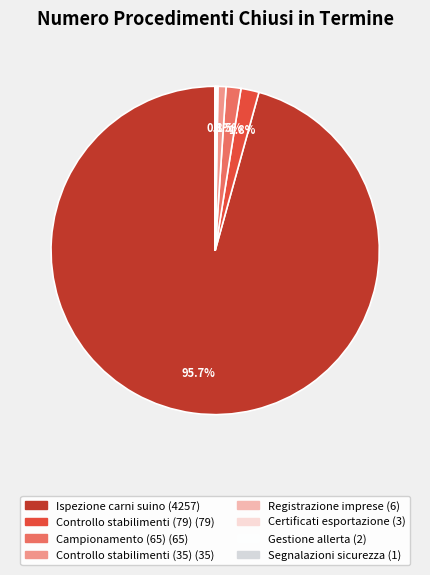

Which category has the biggest portion of the pie?

Ispezione carni suino